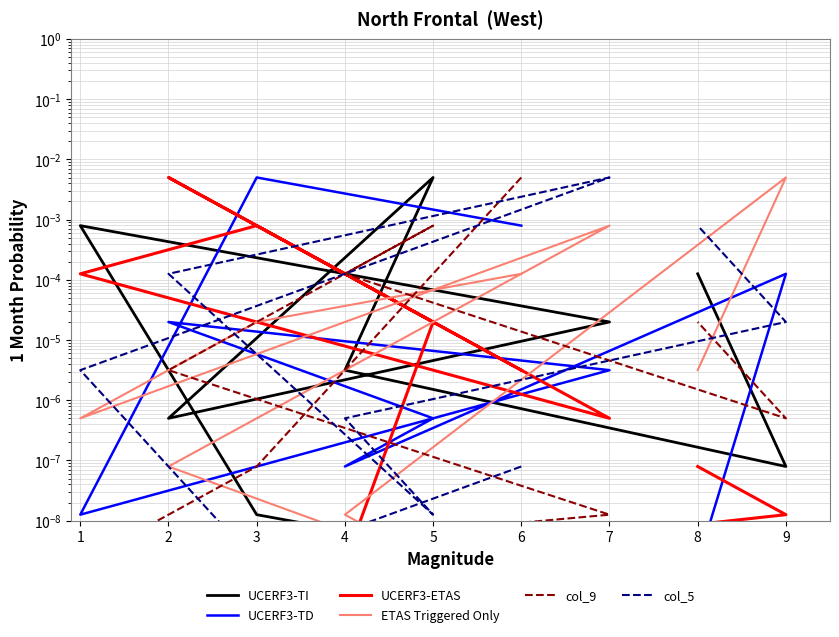

Is the value of UCERF3-ETAS at 7 greater than the value of UCERF3-TD at 7?

No